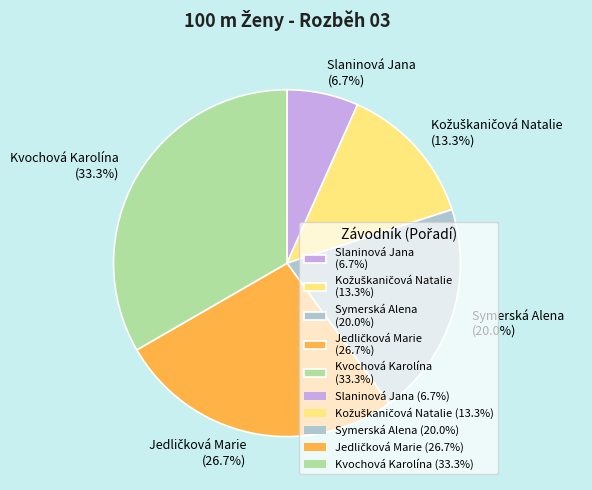

Count the number of slices in the pie.

5